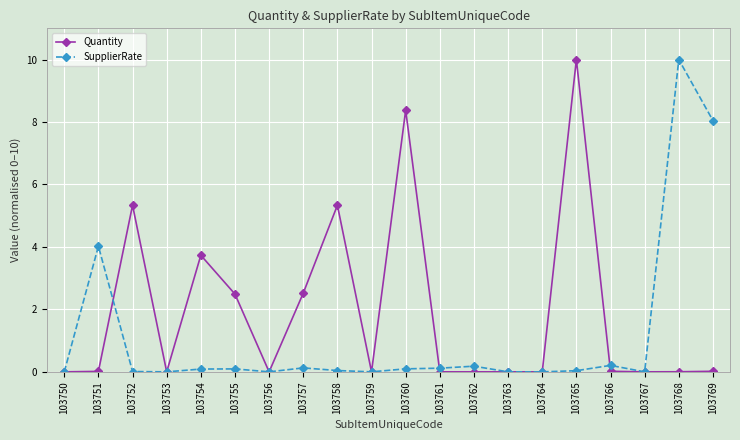

Count the number of data series in this chart.

2